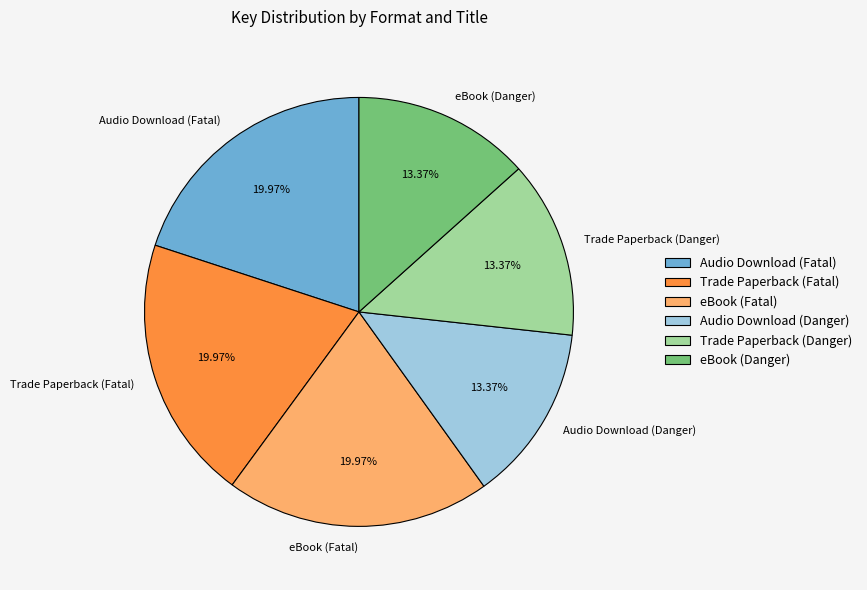

Combined, do eBook (Fatal) and Audio Download (Danger) account for over 50%?

No